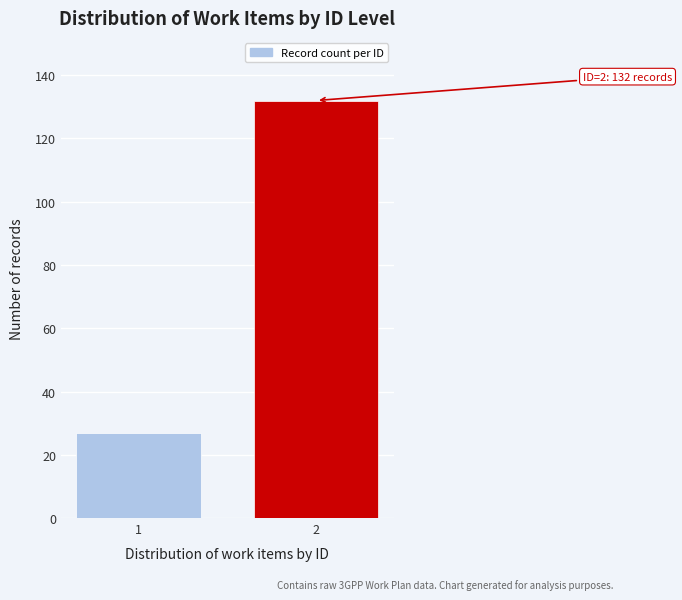

Reading left to right, what are all the values shown in this chart?

27	132